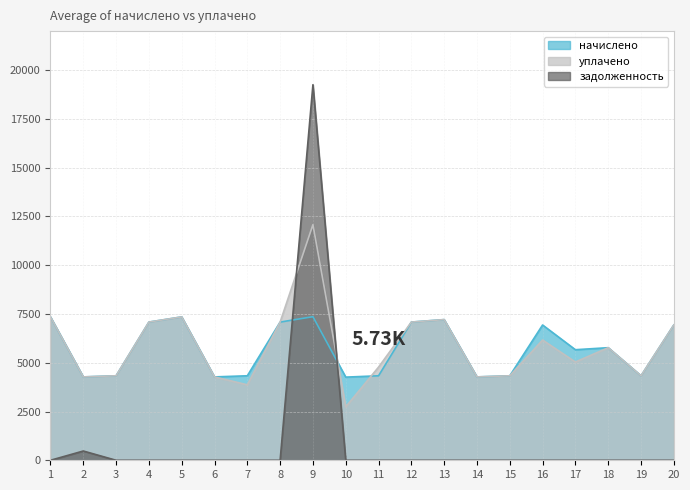

Which category has the highest value across all series?

9